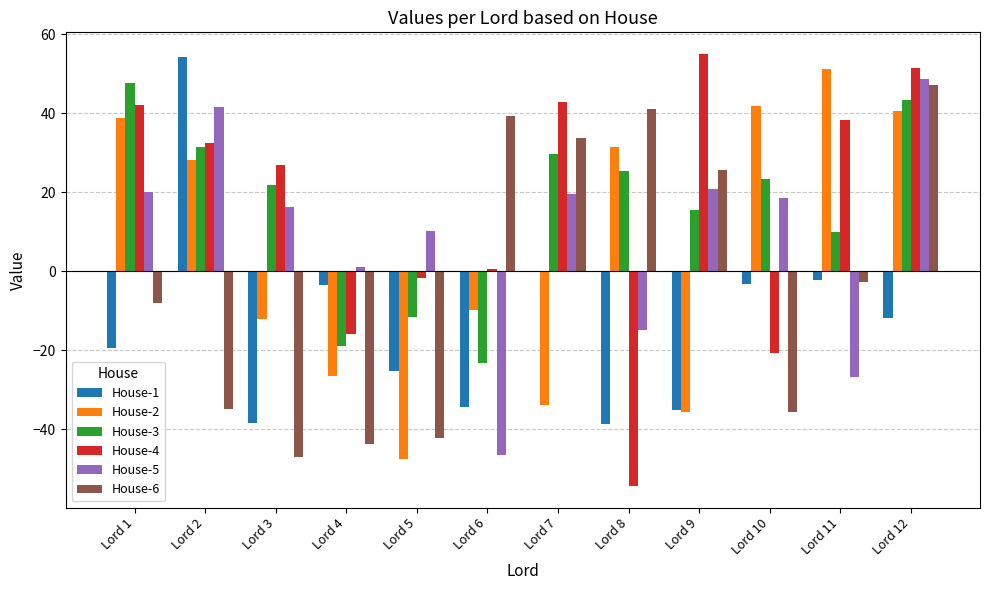

What is the total value across all series at Lord 7?

91.6